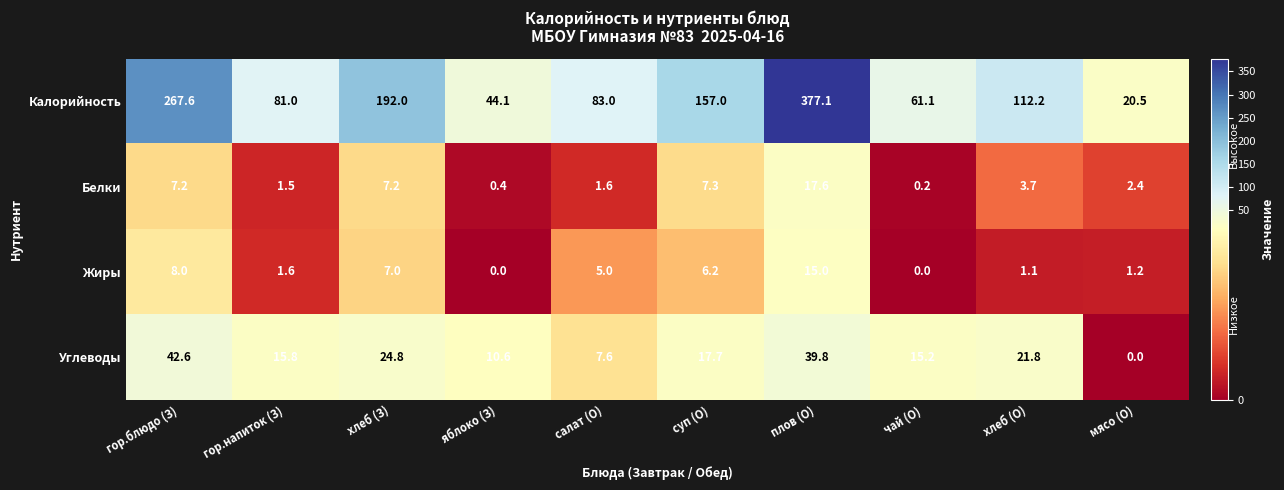

At which label does Калорийность first exceed 112?

гор.блюдо (З)